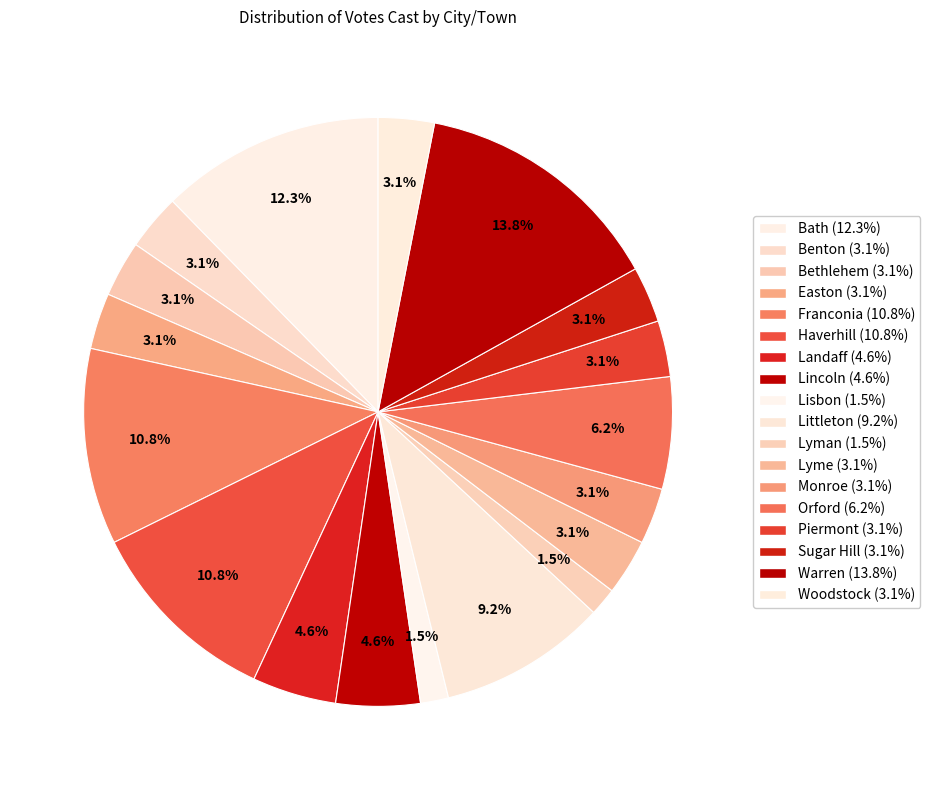

Does Lyman account for over 50% of the chart?

No